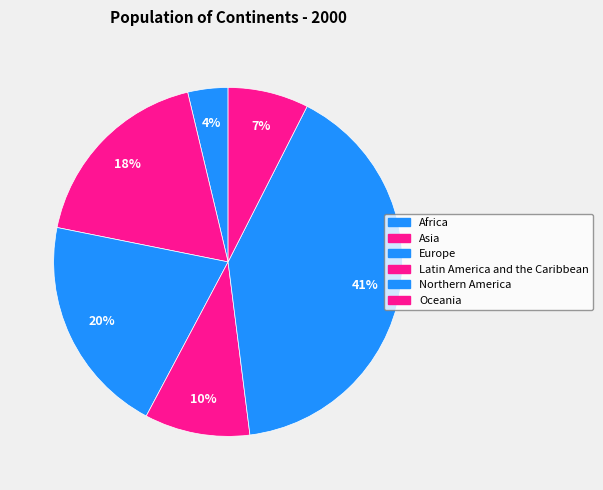

How many slices are in this pie chart?

6